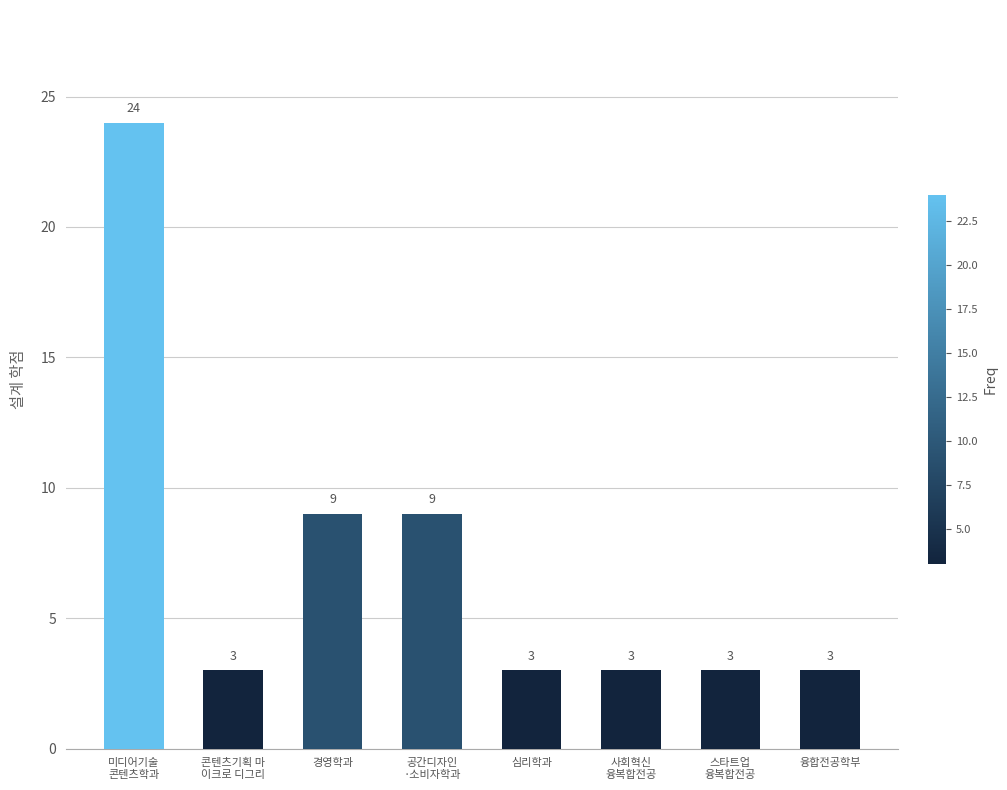

What is the average value?

7